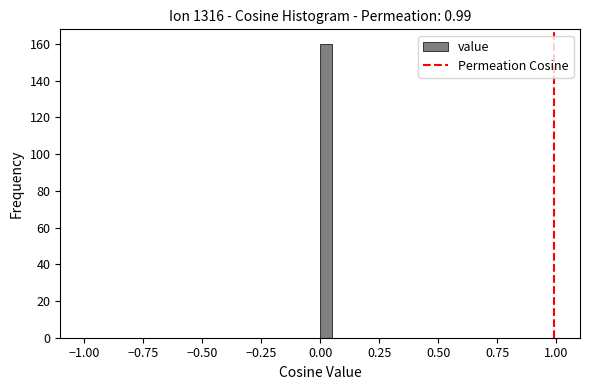

Around what value on the x-axis is the tallest bar? Give the approximate position of its centre, as read against the axis.

0.05